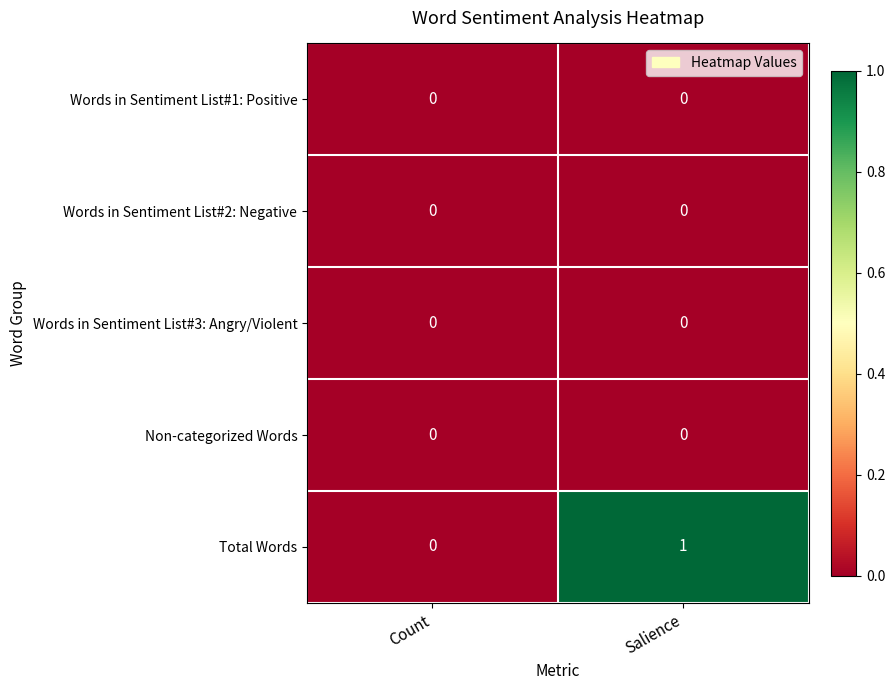

Is it true that Total Words equals 0 at Salience?

False